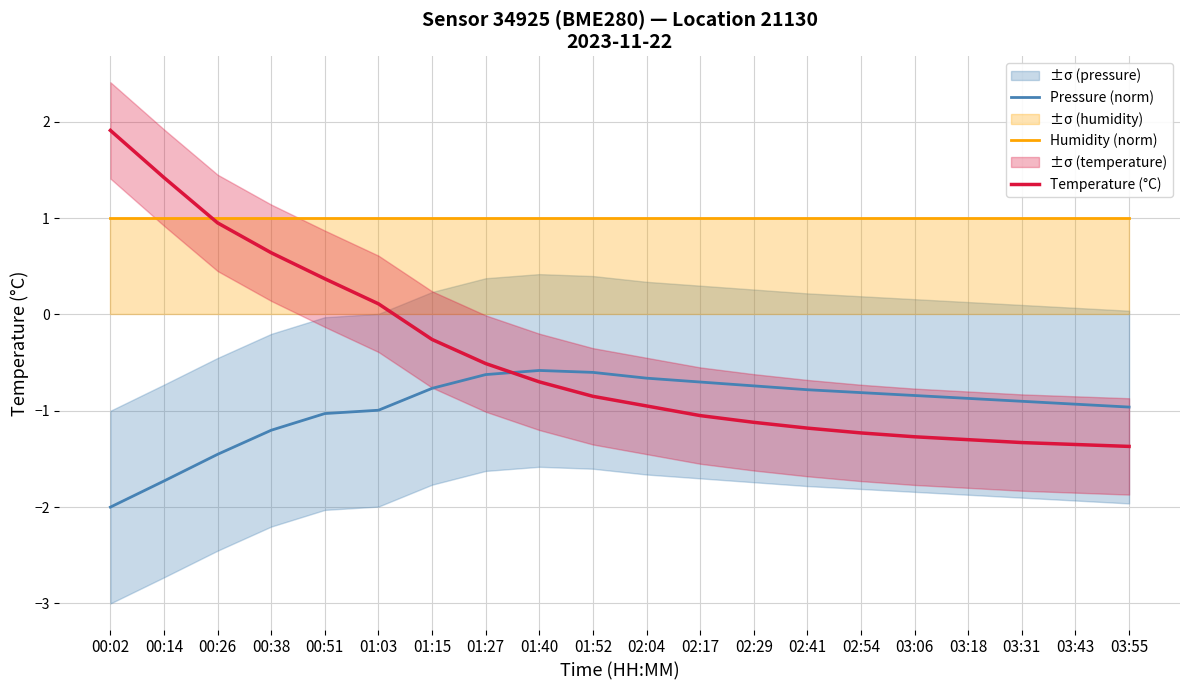

Does the chart have visible grid lines?

Yes